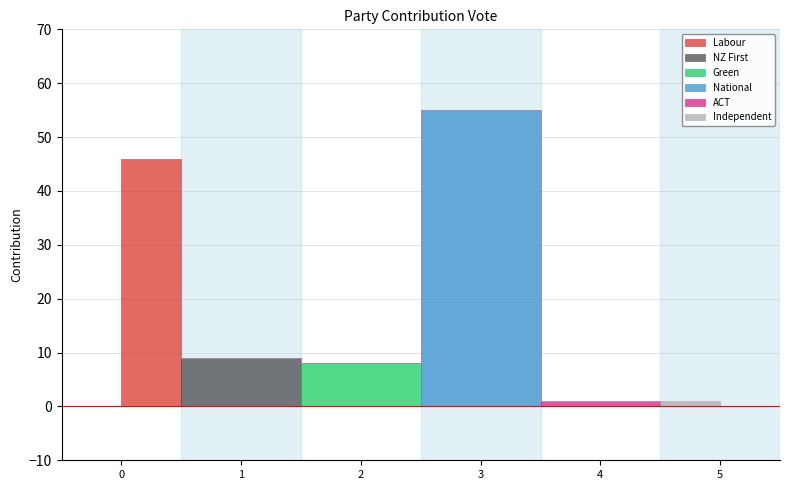

Reading left to right, list all the values displayed in this chart.

46	9	8	55	1	1